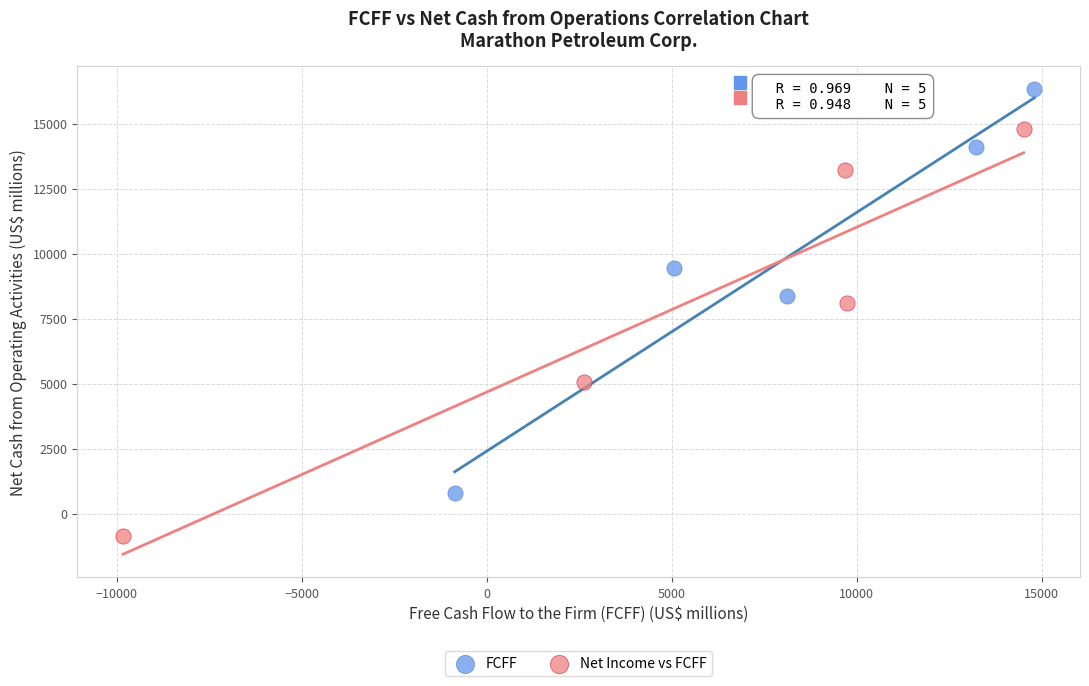

Which series has the widest spread of Y values?

Net Income vs FCFF